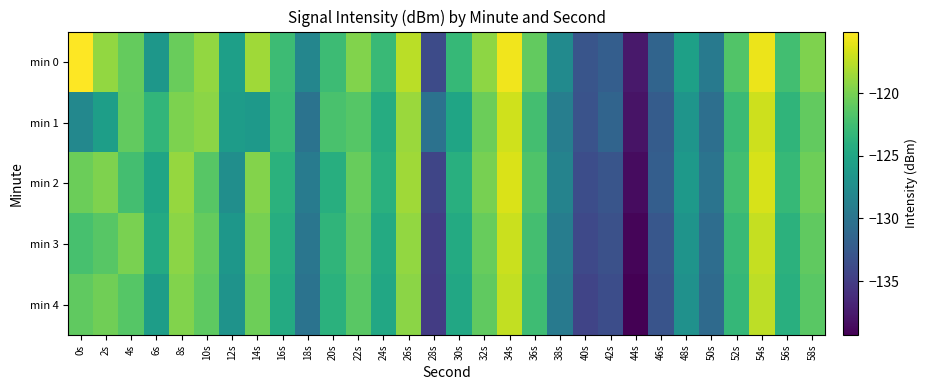

Which series has the largest range (max minus min)?

min 0